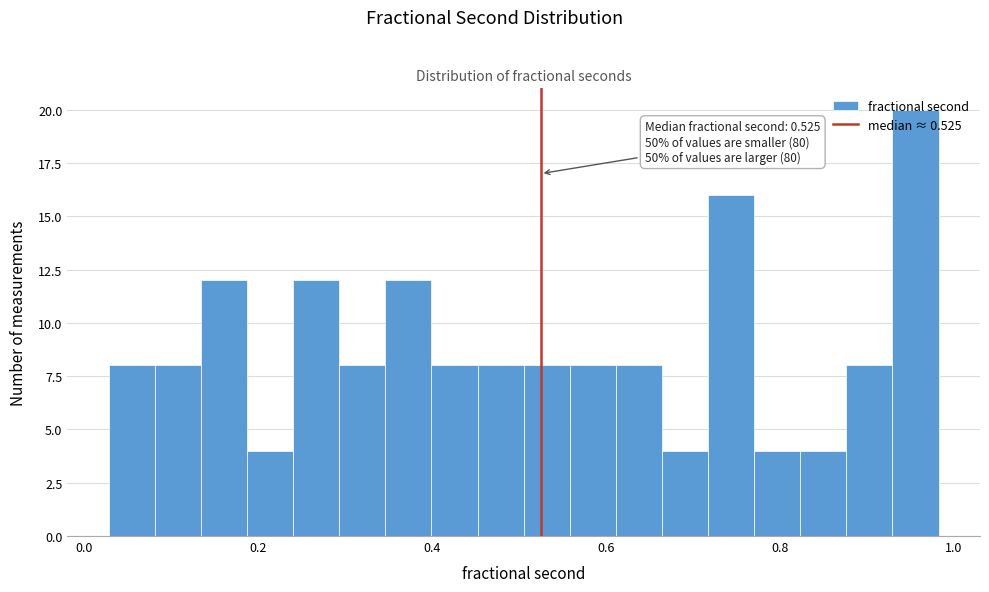

Read against the x-axis, roughly where is the centre of the tallest bar?

0.96